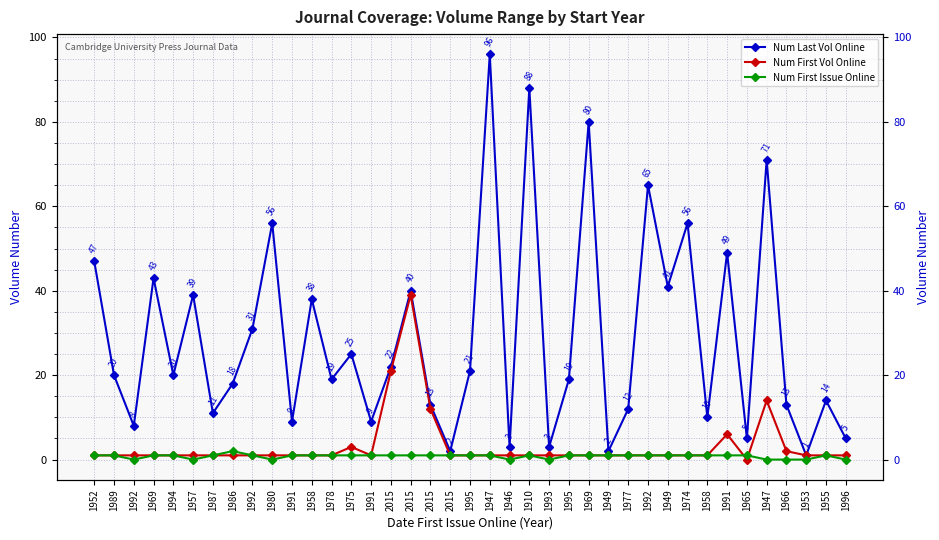

What is the label of the 25th point from the right?

1991